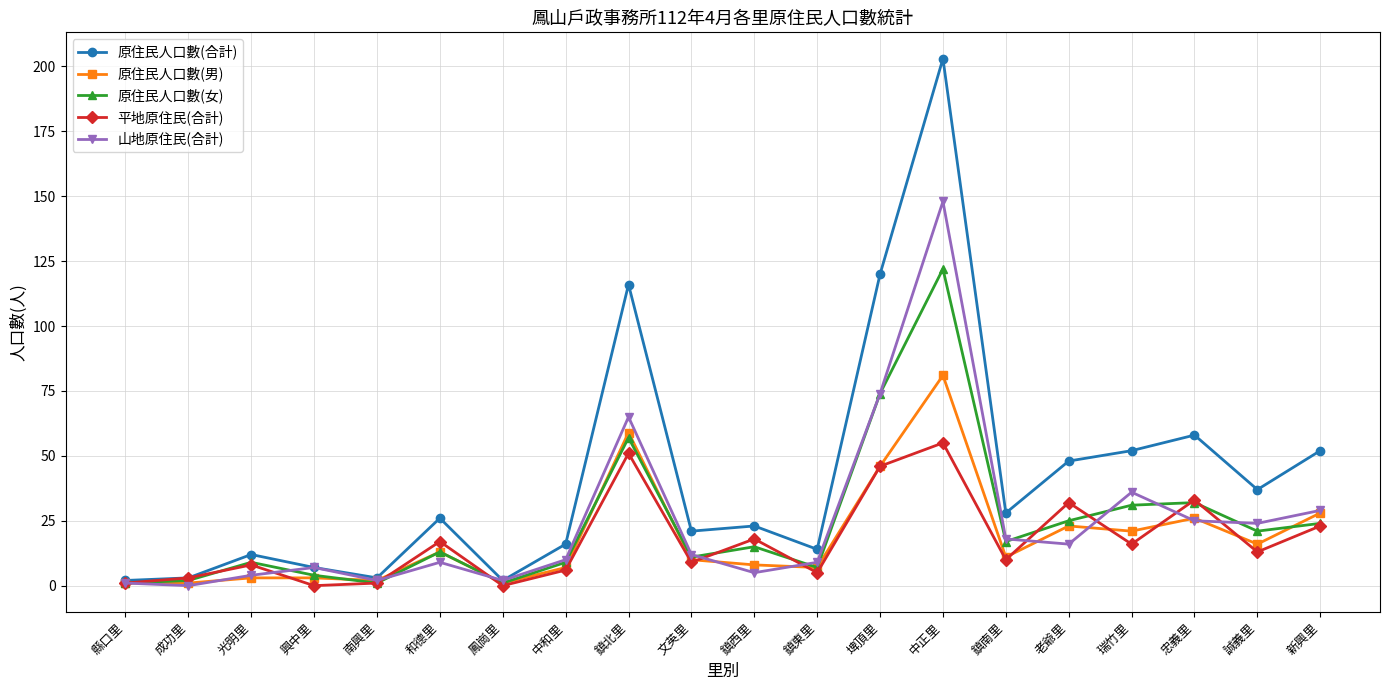

What is the sum of the 原住民人口數(合計) values at 瑞竹里 and 新興里?

104